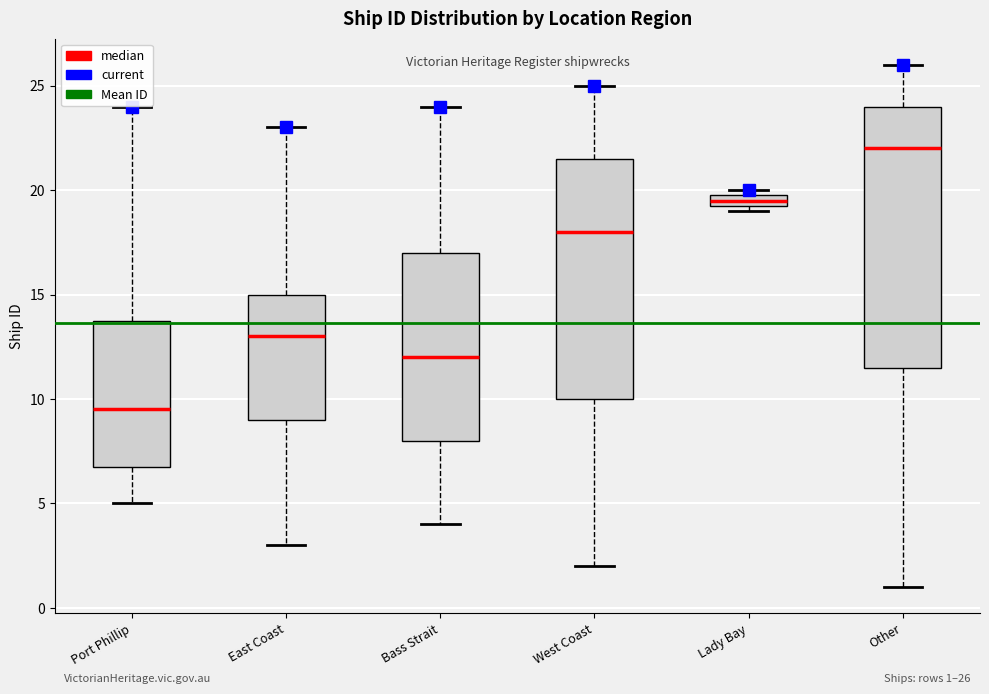

Comparing the boxes themselves (not the whiskers), which one is the tallest?

Other